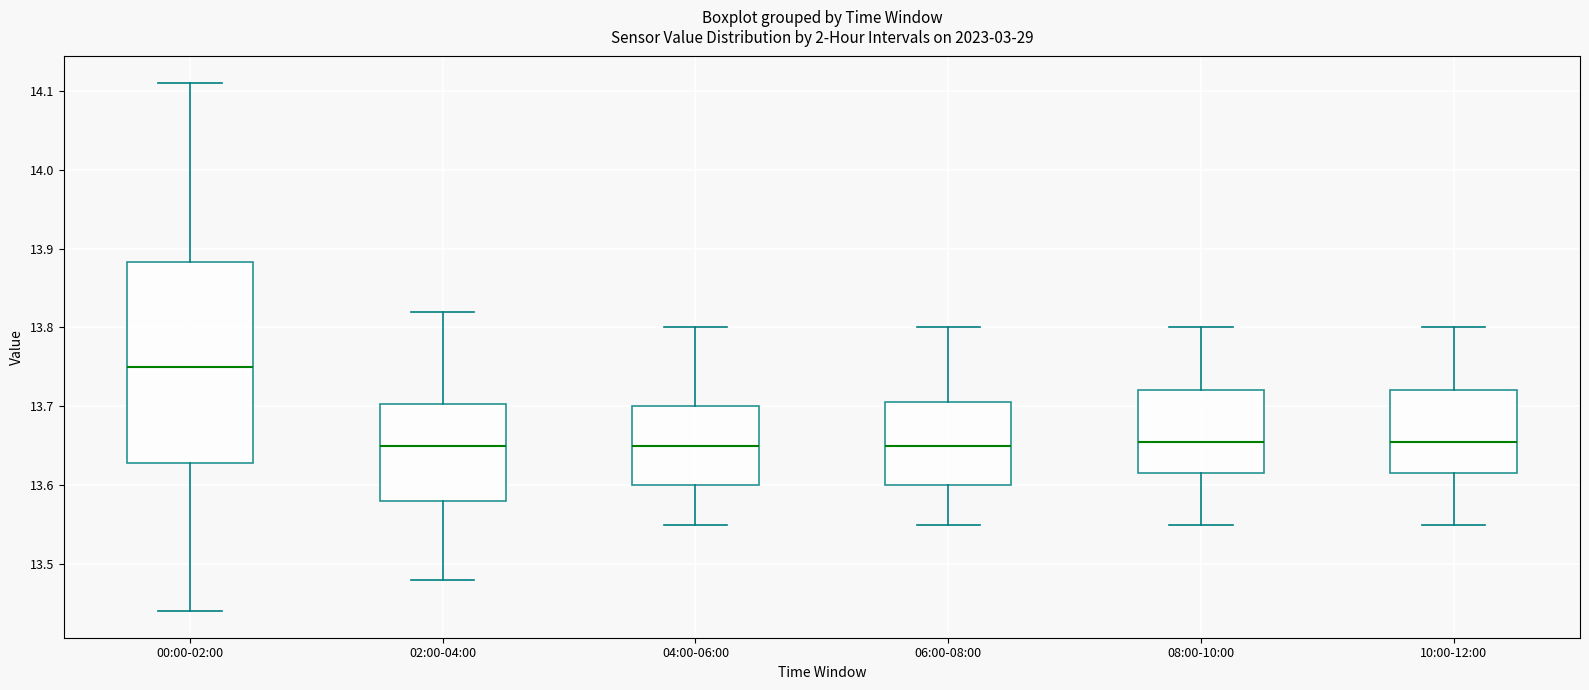

Which box is the tallest, from its lower edge to its upper edge?

00:00-02:00